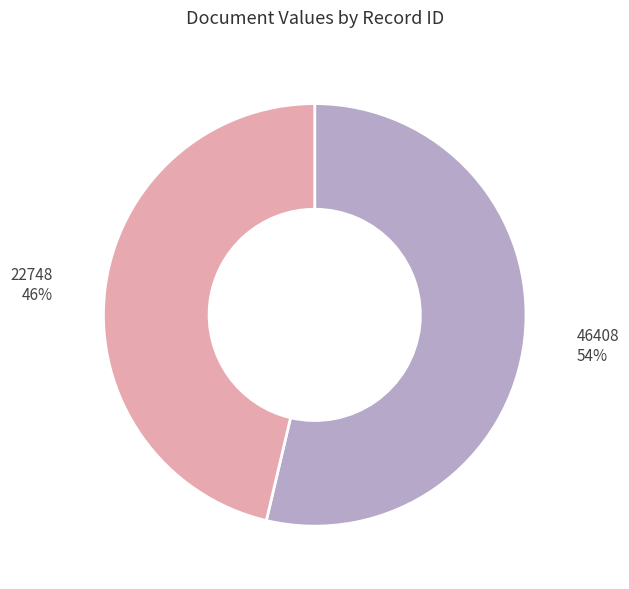

What is the largest slice in the pie chart?

46408